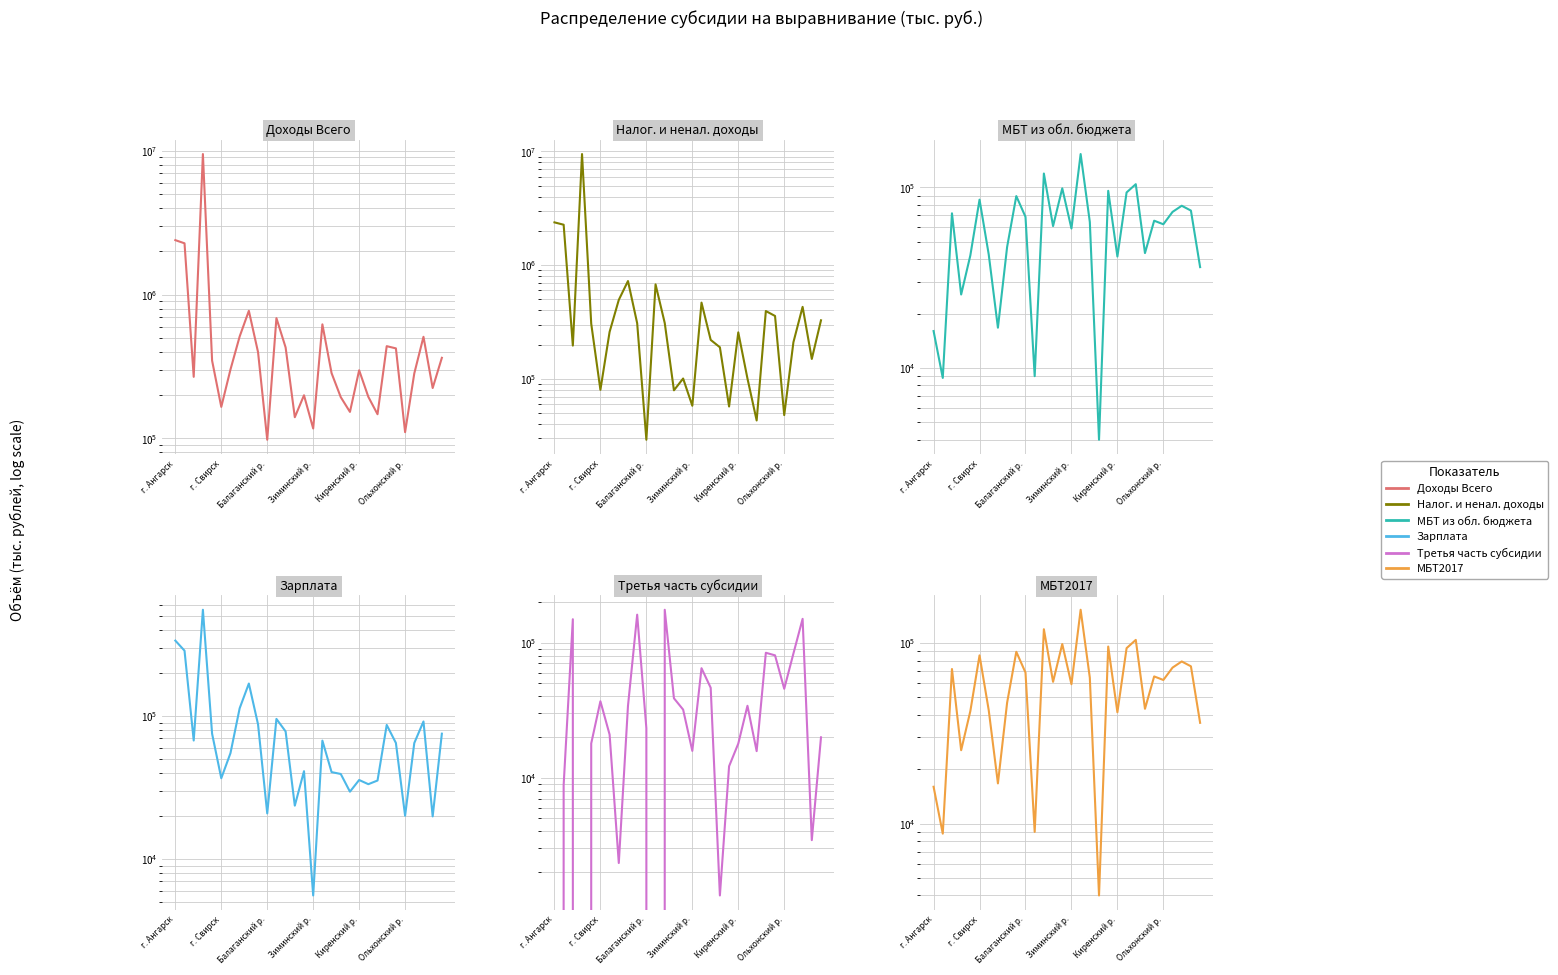

How many intersections are there between col_7 (МБТ2017) and col_10 (Зарплата)?

14